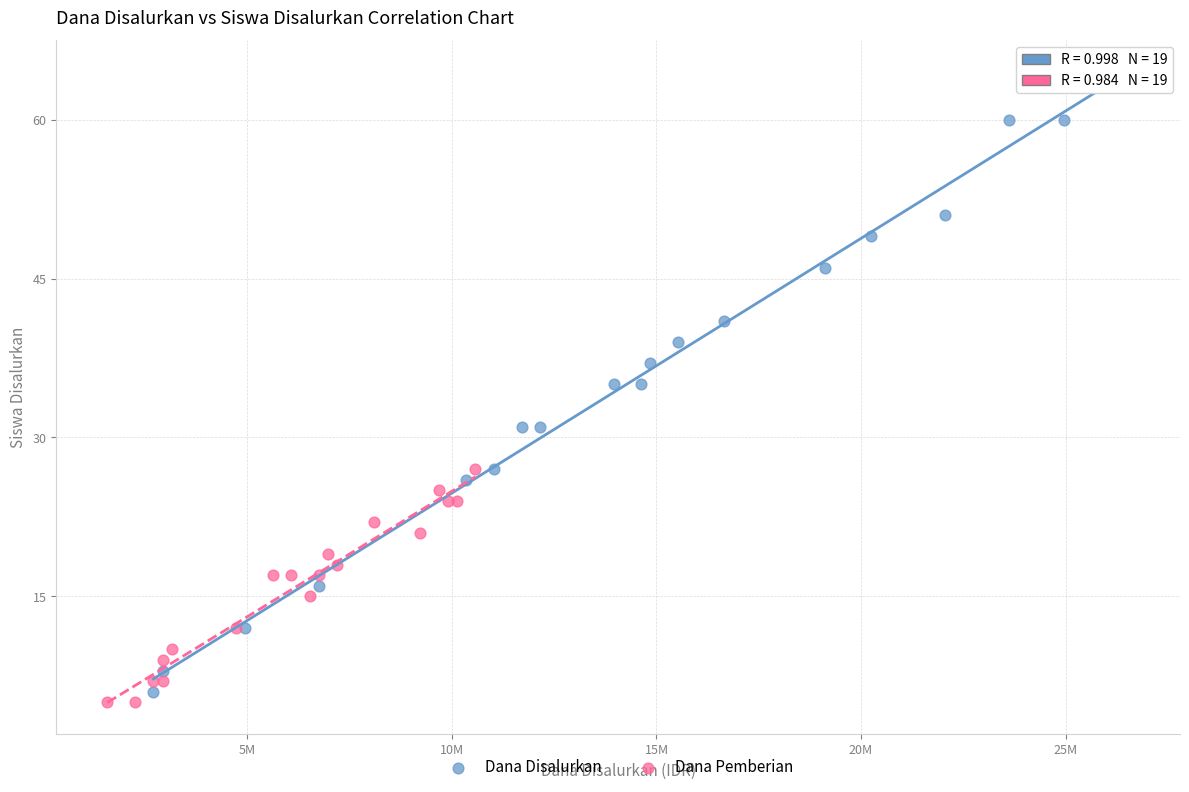

Which series has the widest spread of Y values?

Dana Disalurkan